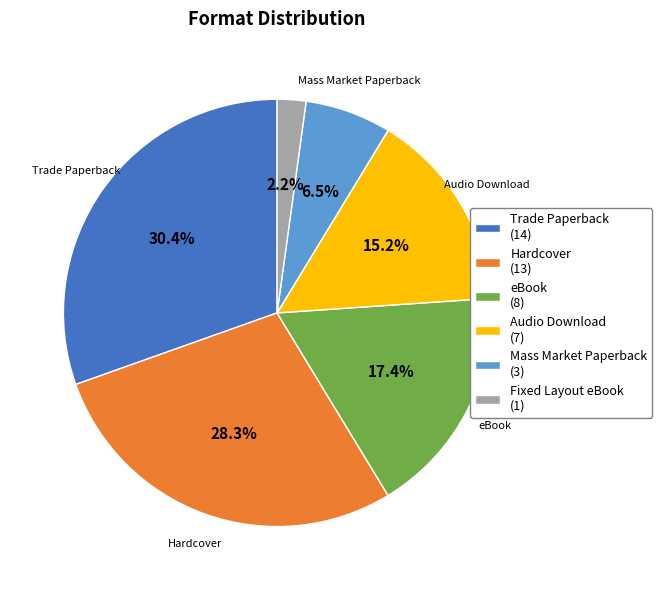

Is there any slice that represents more than half of the pie?

No